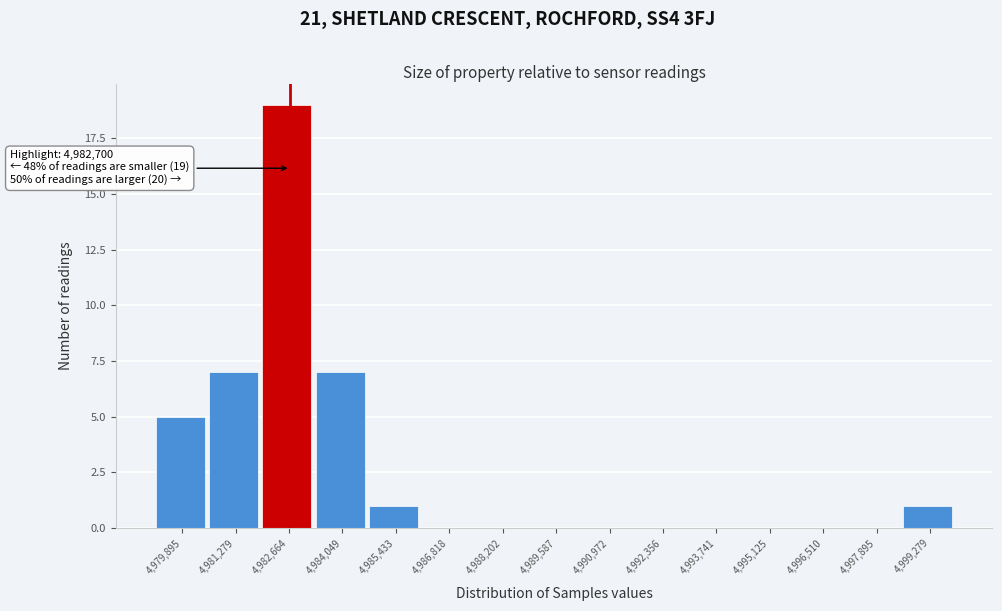

Which range on the x-axis has the tallest bar?

4982000 to 4983400